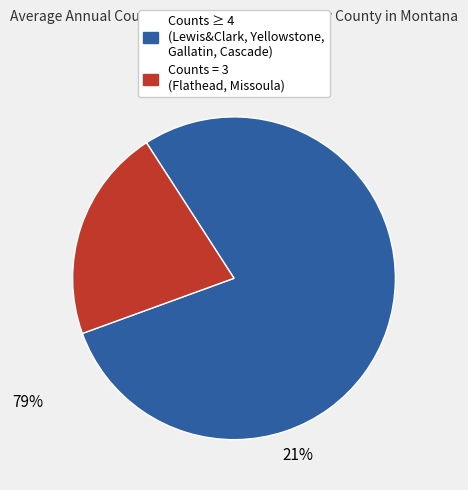

How many slices are in this pie chart?

2